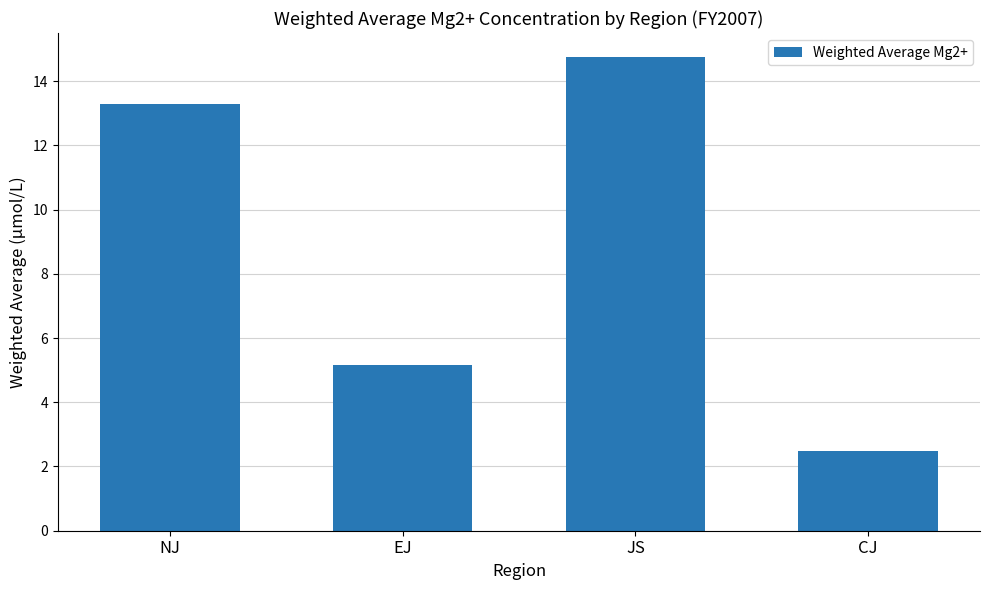

What is the difference between the maximum and minimum values?

12.3